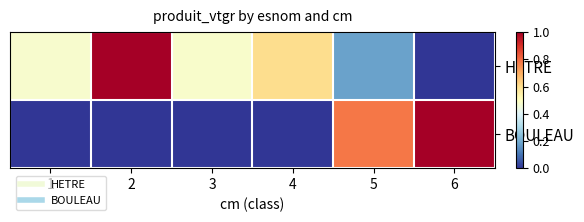

What is the difference between the highest and lowest values at 1?

0.5